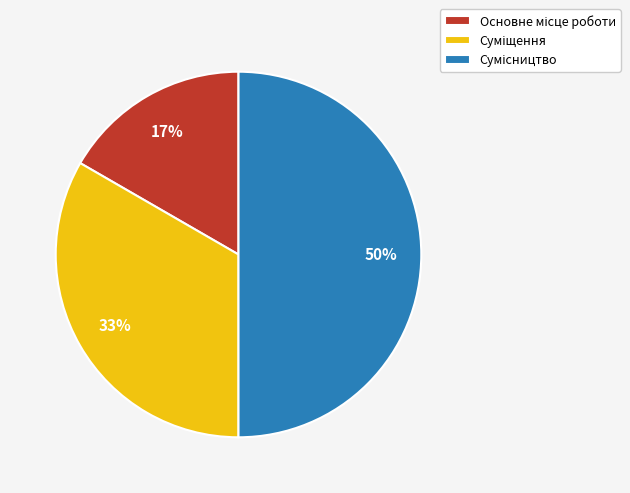

How many slices are in this pie chart?

3